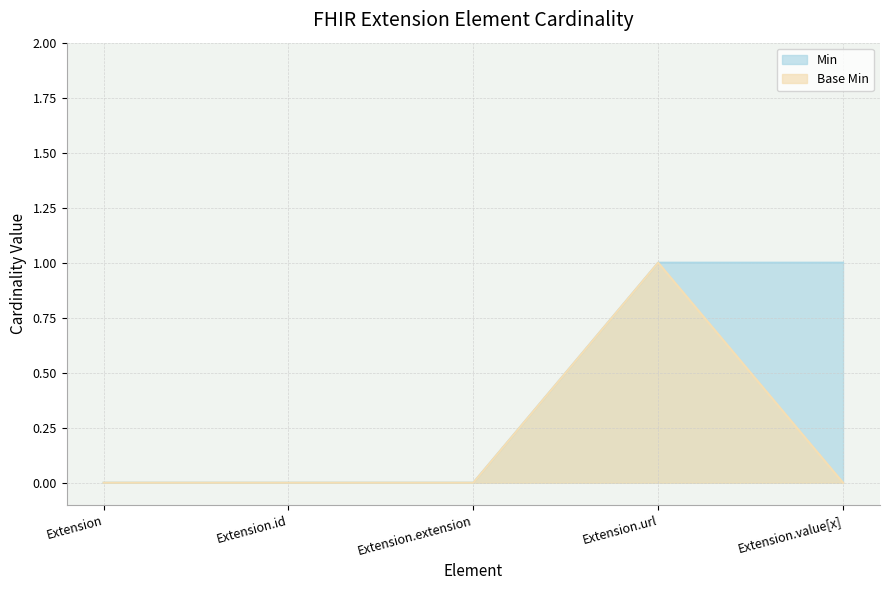

What position from the right is Extension.id?

4